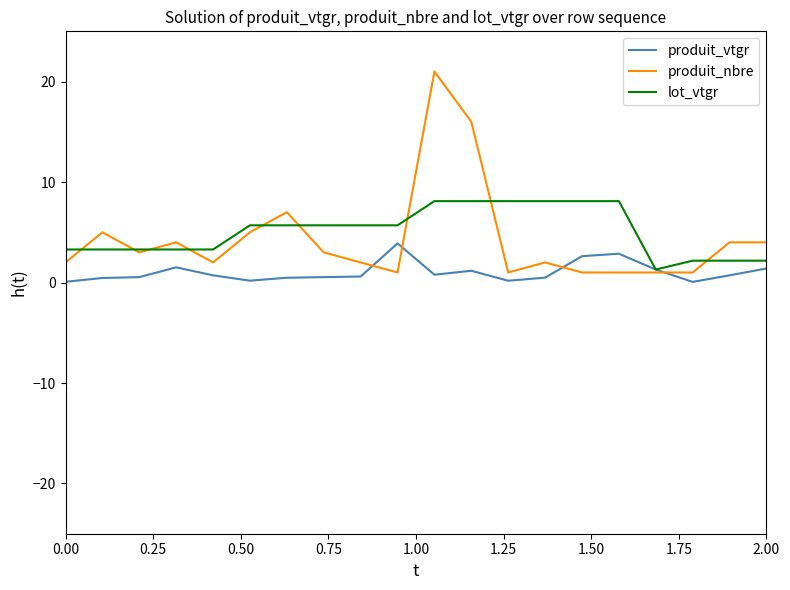

What is the maximum value for produit_vtgr?

3.9